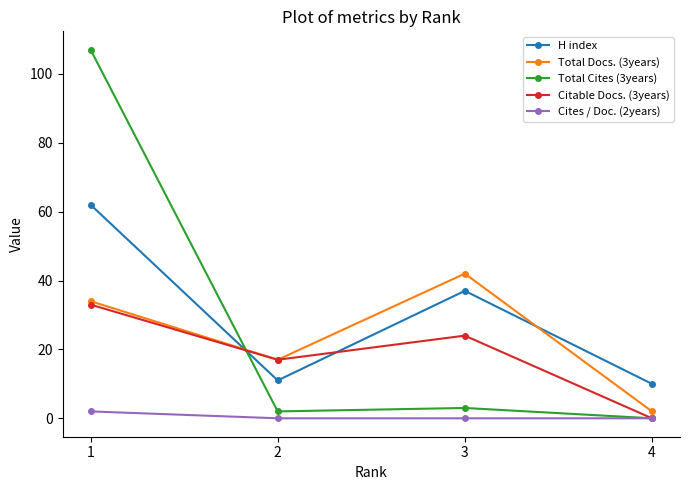

True or false: Total Cites (3years) and H index intersect in this chart.

True